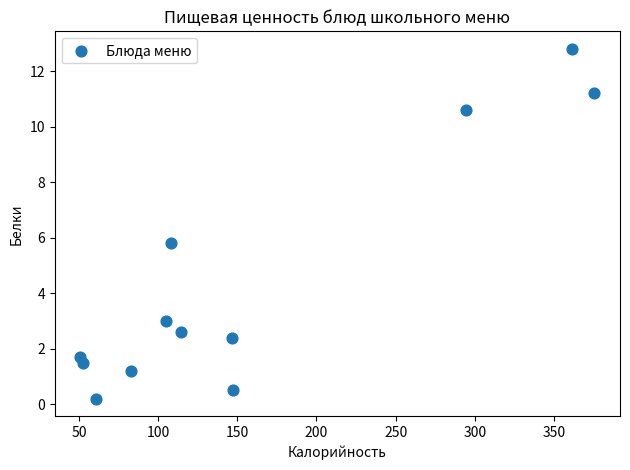

What Y value in the scatter plot is closest to 6?

5.8